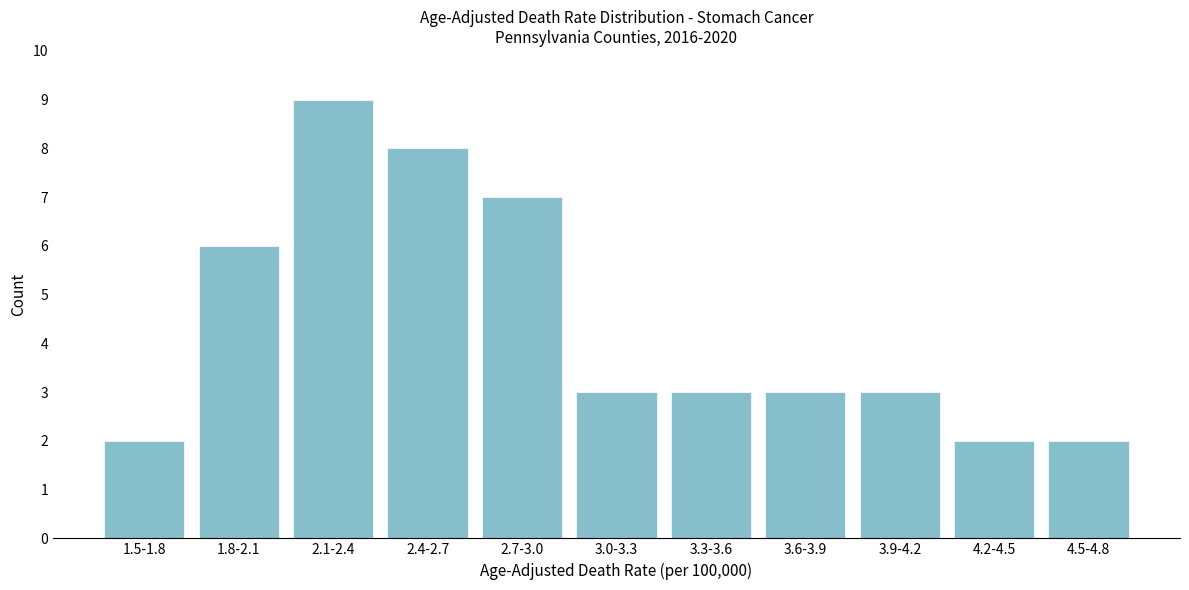

Reading right to left, what are all the values shown in this chart?

4.5-4.8=2	4.2-4.5=2	3.9-4.2=3	3.6-3.9=3	3.3-3.6=3	3.0-3.3=3	2.7-3.0=7	2.4-2.7=8	2.1-2.4=9	1.8-2.1=6	1.5-1.8=2